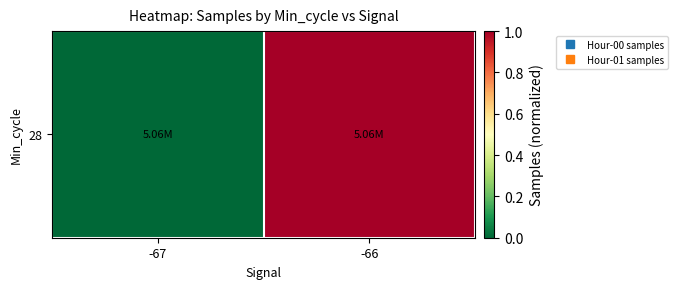

What is the change in value from -67 to -66?

+1